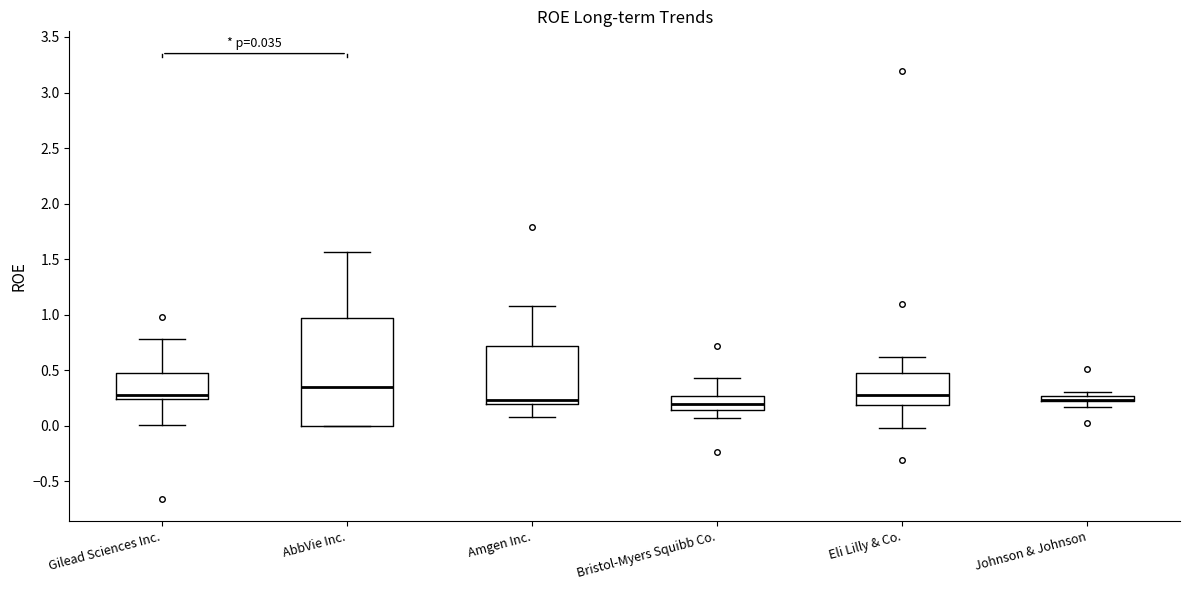

Which box is the tallest, from its lower edge to its upper edge?

AbbVie Inc.